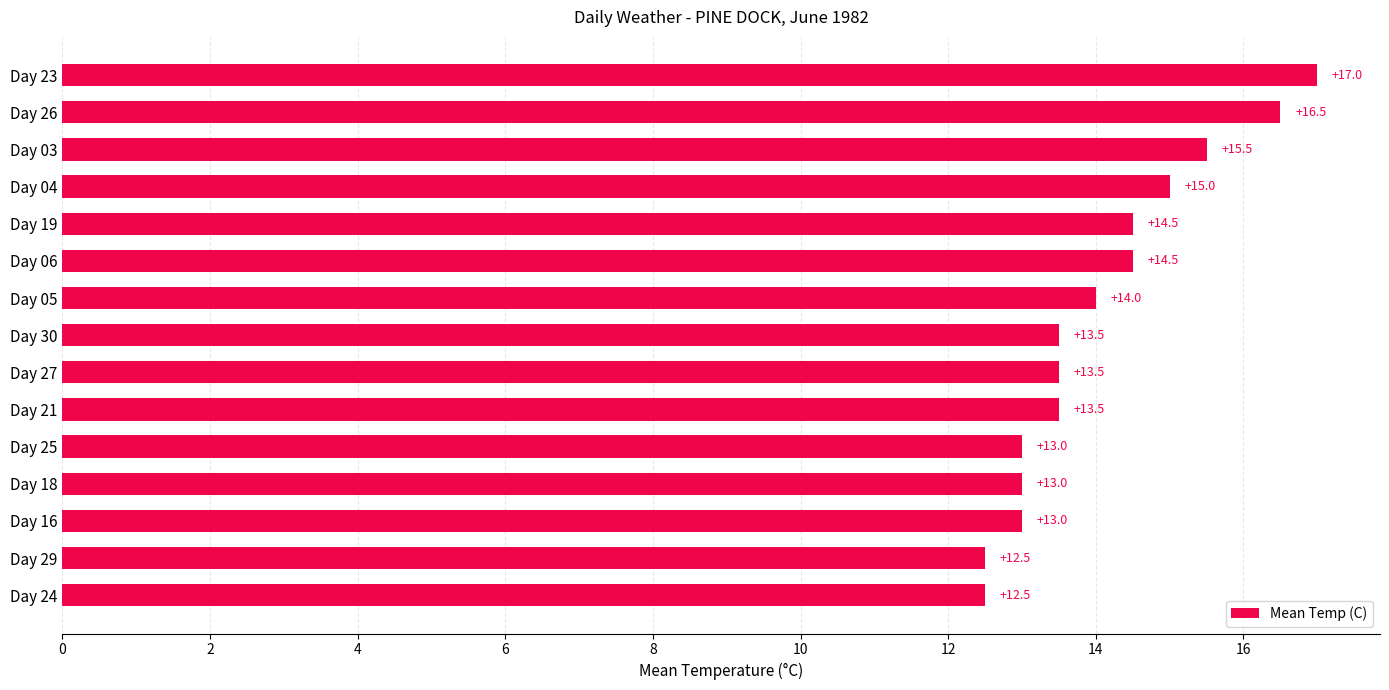

Read the value at Day 05.

14.0